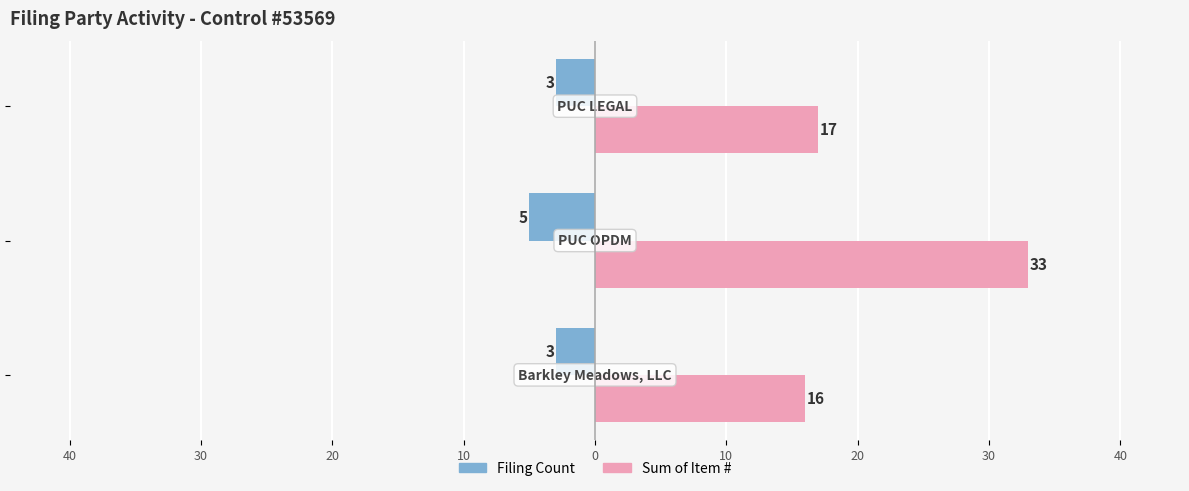

What are all the series names shown in the legend?

Filing Count, Sum of Item #